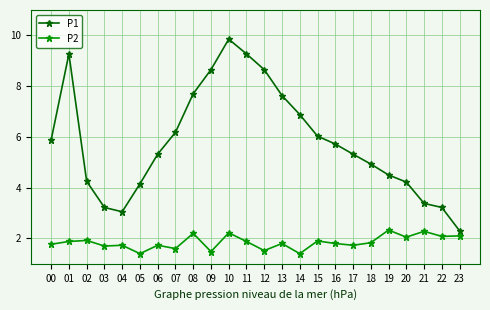

What is the difference between the P1 values at 01 and 07?

3.1